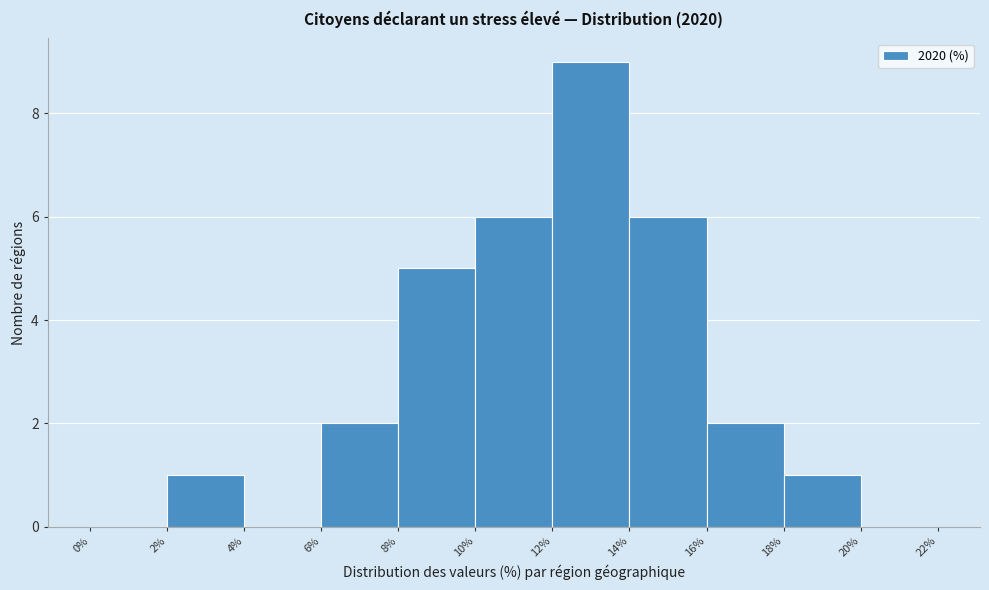

How tall is the bar that spans 2% to 4% on the x-axis? The values are not printed on the chart, so give them approximately, as read against the axis.

1